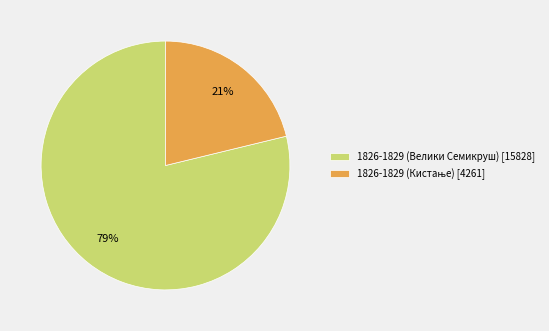

What is the largest slice in the pie chart?

1826-1829 (Велики Семикруш)